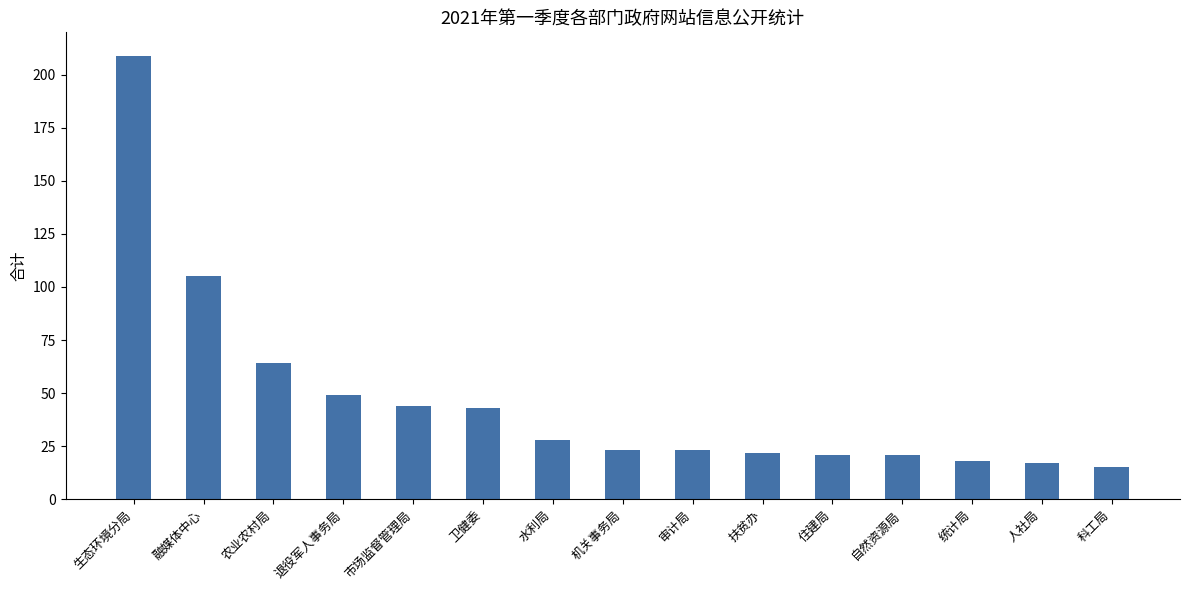

Is it true that the value at 人社局 is 8?

False